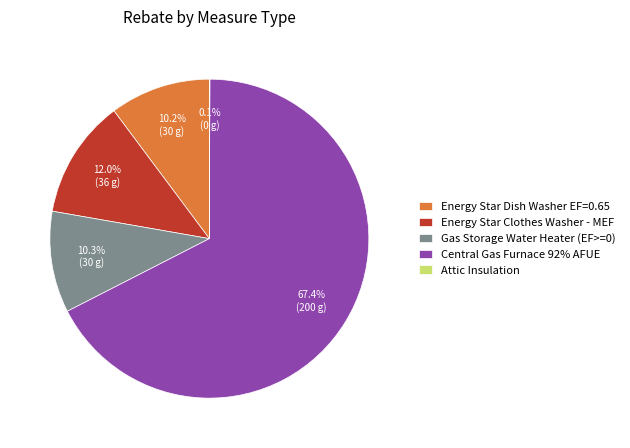

Is it true that Energy Star Clothes Washer - MEF is 20% of the pie?

False